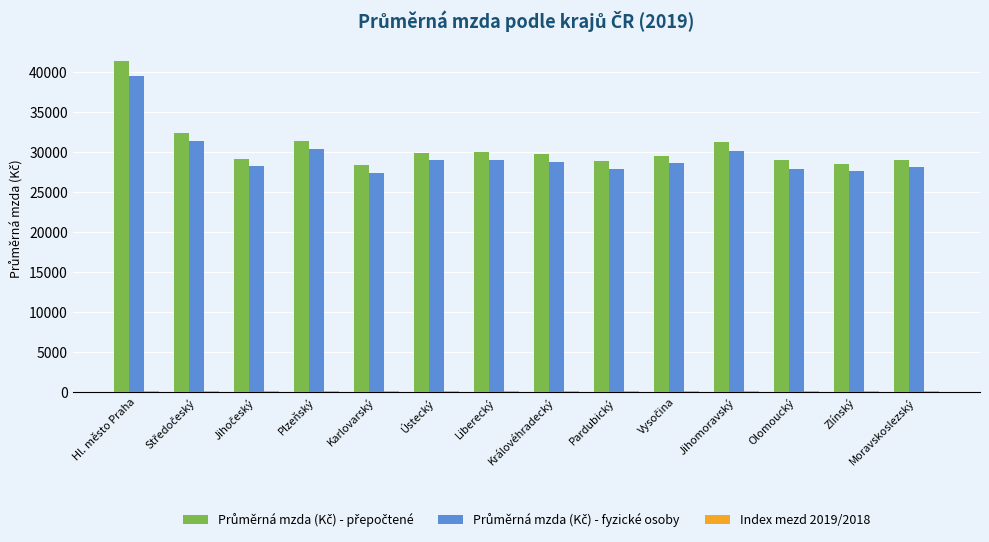

At which category is the sum across all series the highest?

Hl. město Praha